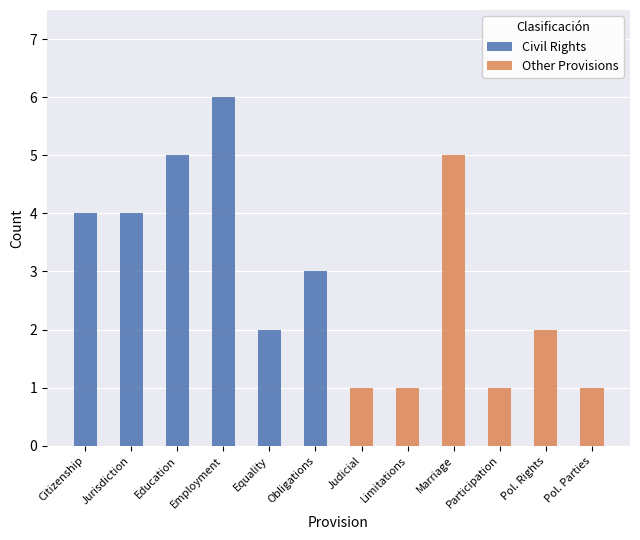

At which label does Civil Rights reach its peak?

Employment